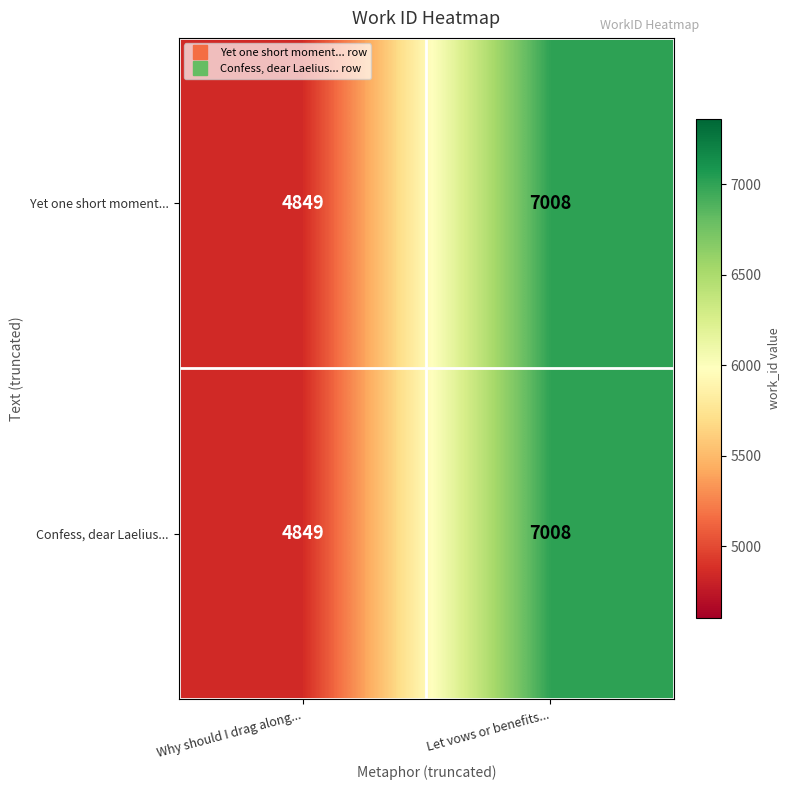

Where is Confess, dear Laelius... nearest to the value 5928?

Why should I drag along...